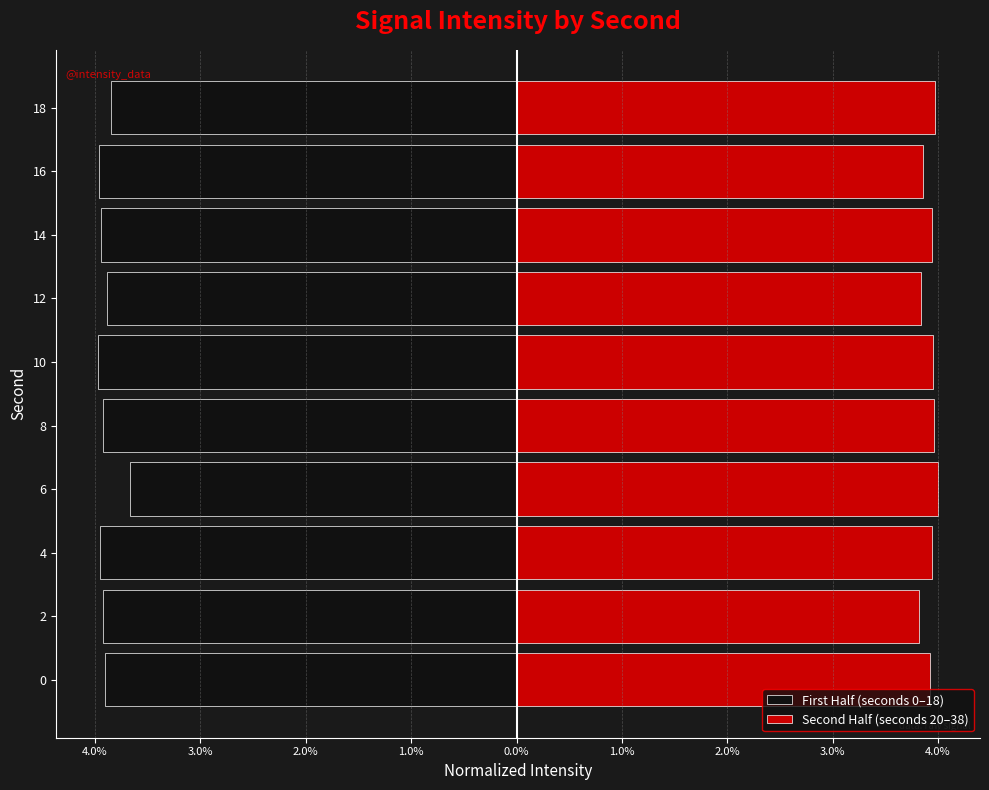

What is the difference between the maximum and minimum values in the First Half (seconds 0–18) series?

0.3